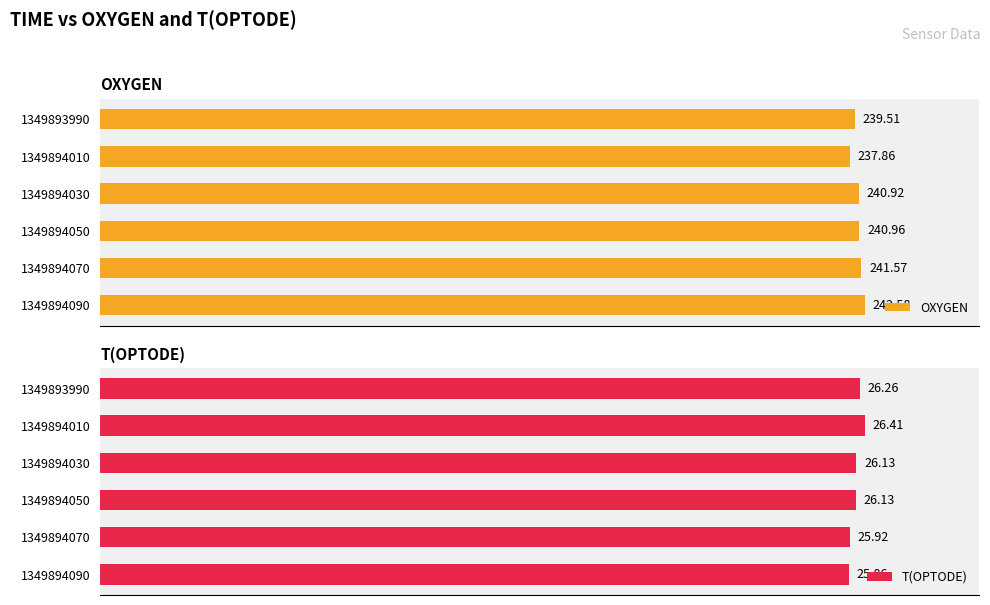

What is the difference between the OXYGEN values at 3 and 1?

3.1